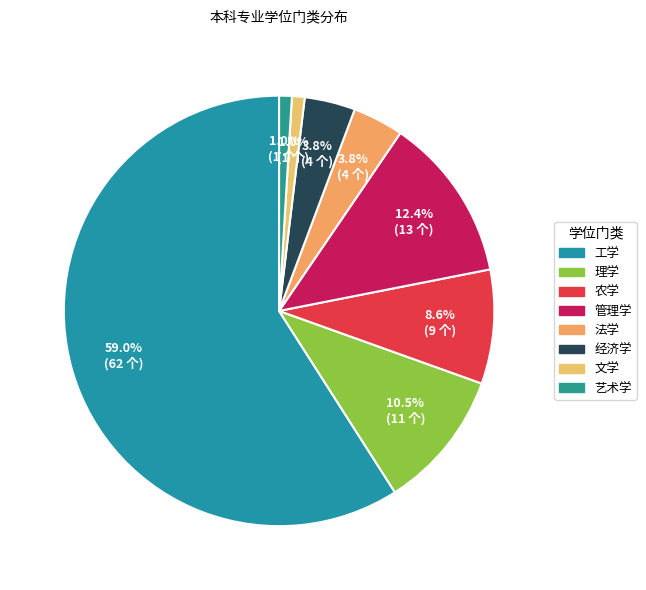

What is the majority slice?

工学